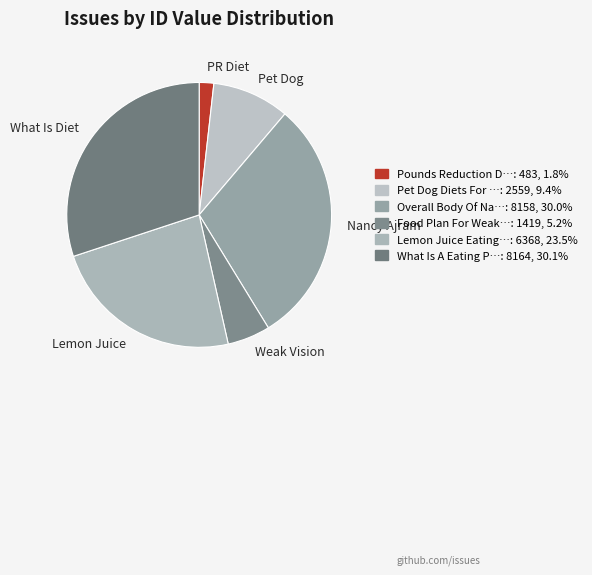

What is the ratio of the value at What Is Diet to the value at Pet Dog?

3.2